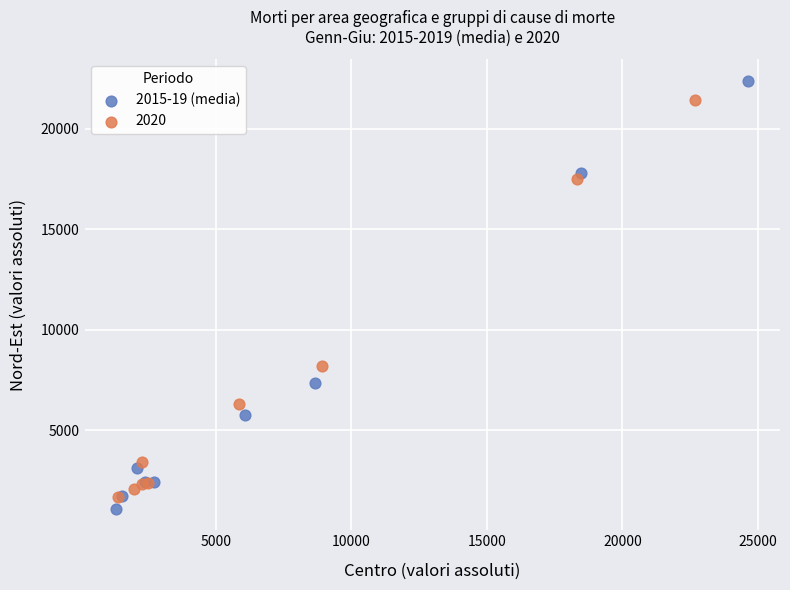

Which series has the largest Y range (max minus min)?

2015-19 (media)